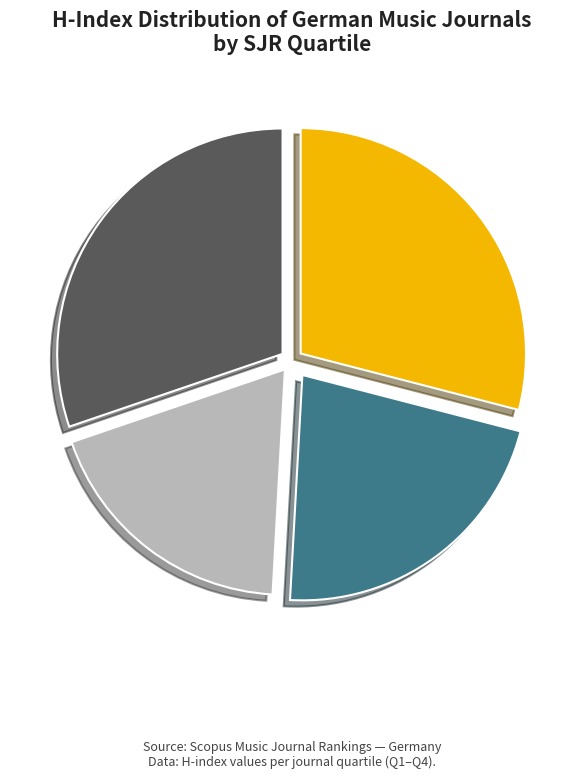

Does Q3 represent more than half of the total?

No